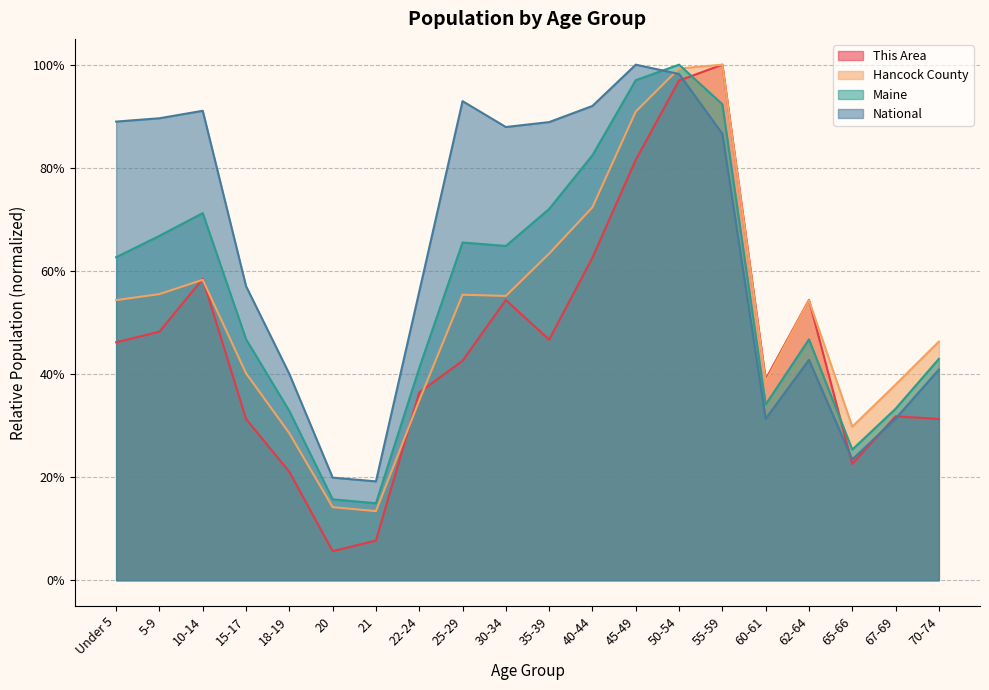

At which category is the sum across all series the highest?

50-54